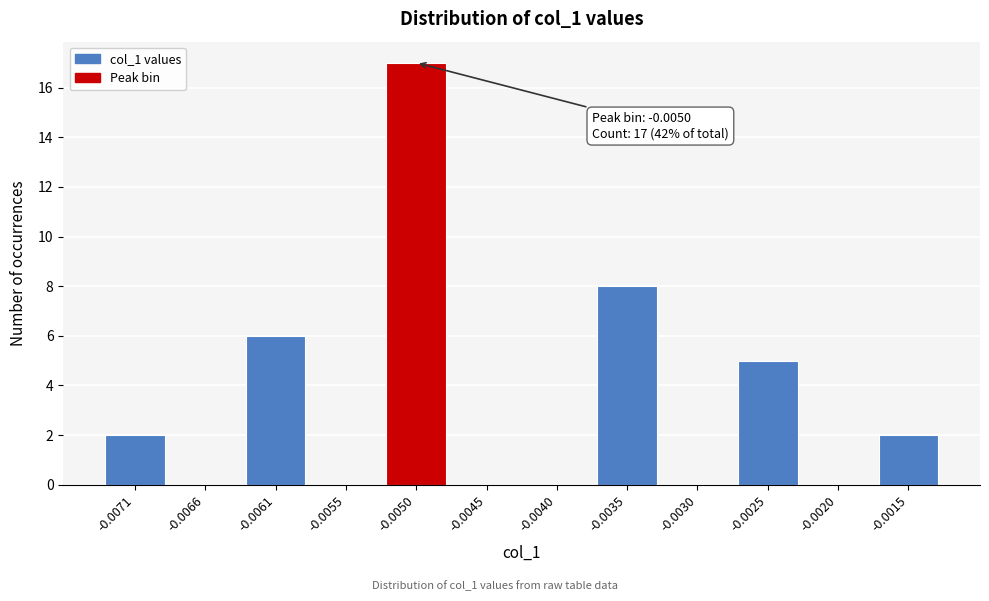

Reading left to right, list all the values displayed in this chart.

-0.0071=2	-0.0066=0	-0.0061=6	-0.0055=0	-0.0050=17	-0.0045=0	-0.0040=0	-0.0035=8	-0.0030=0	-0.0025=5	-0.0020=0	-0.0015=2